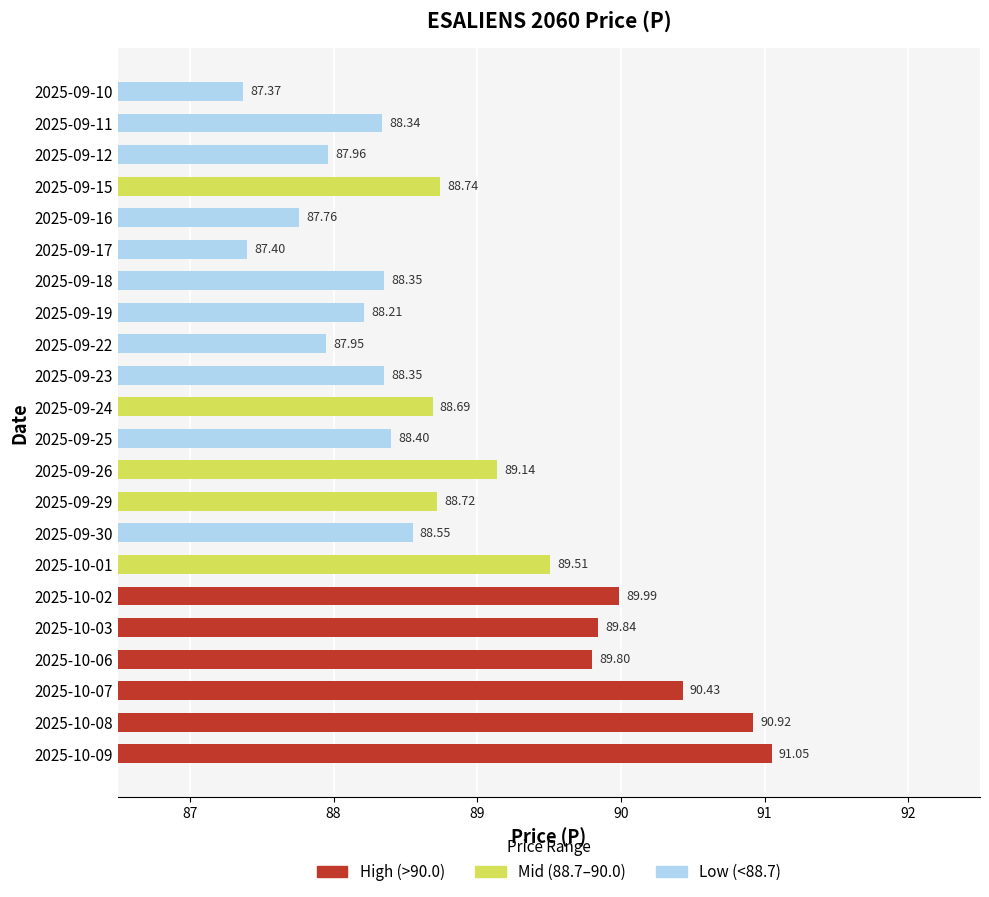

Does the chart contain any negative values?

No